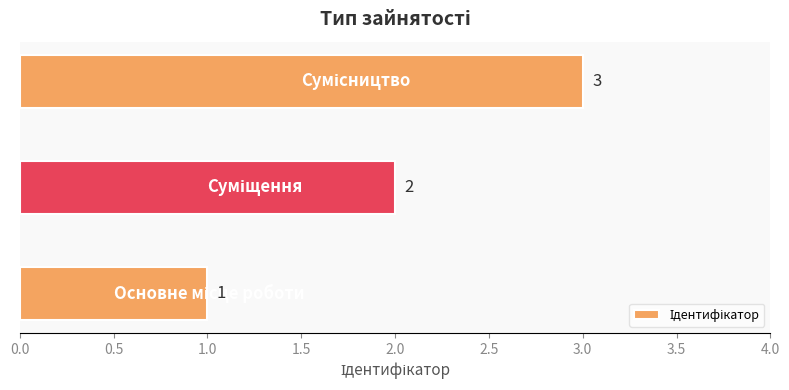

How many bars are there in total?

3